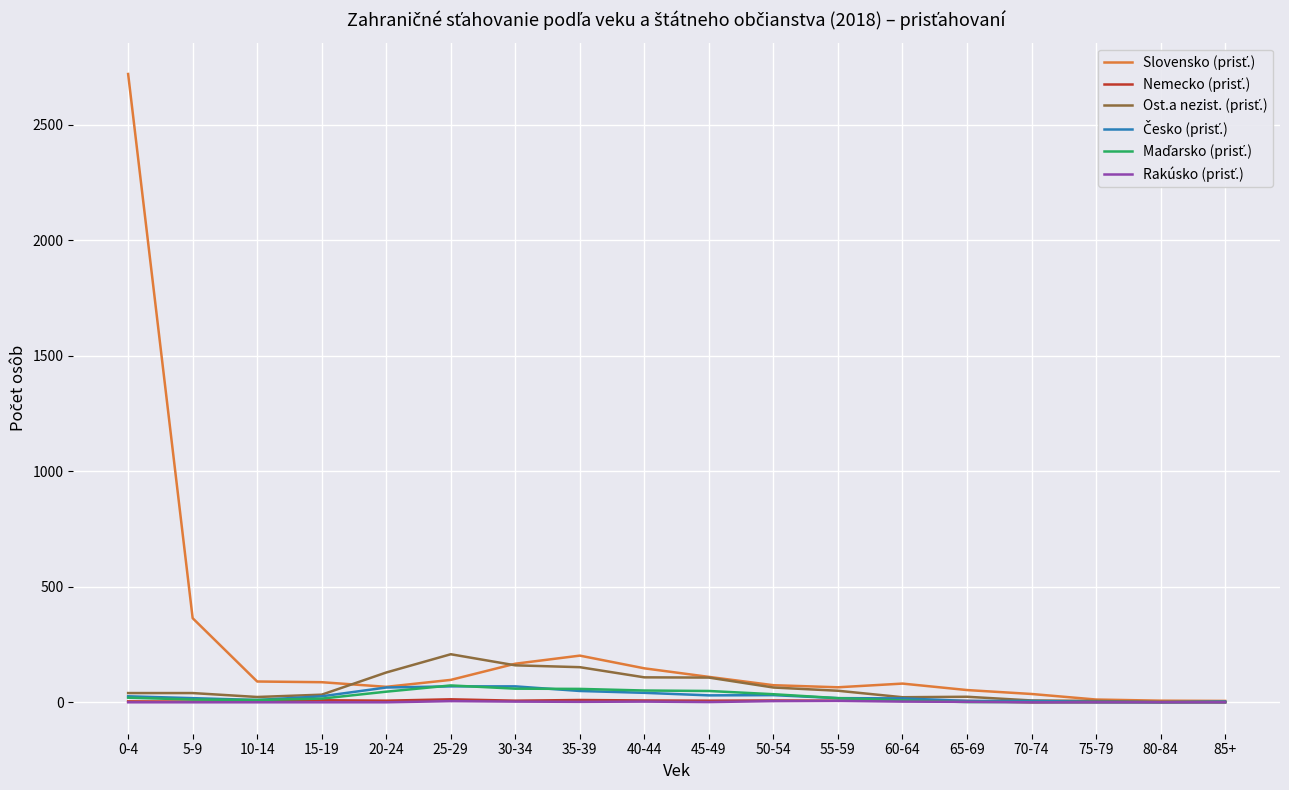

What is the maximum value shown in the chart?

2719